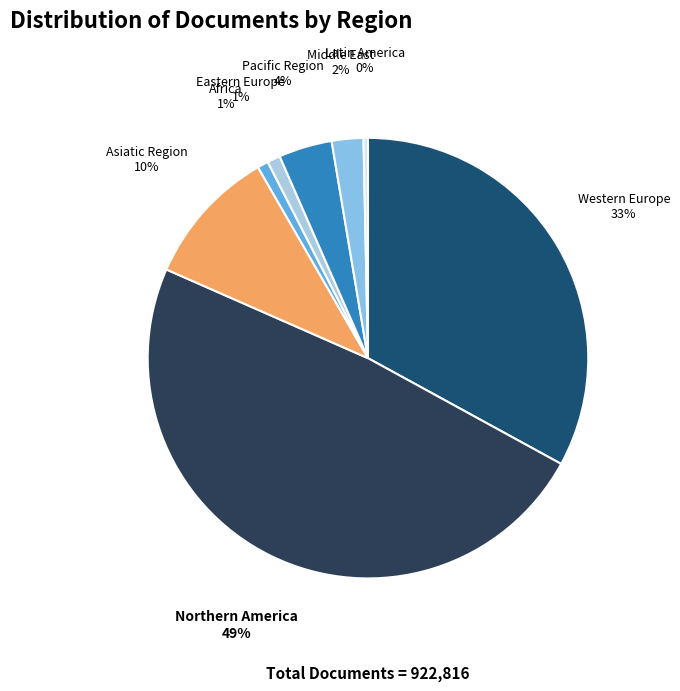

To the nearest percent, what is the combined percentage of Eastern Europe and Asiatic Region?

11%